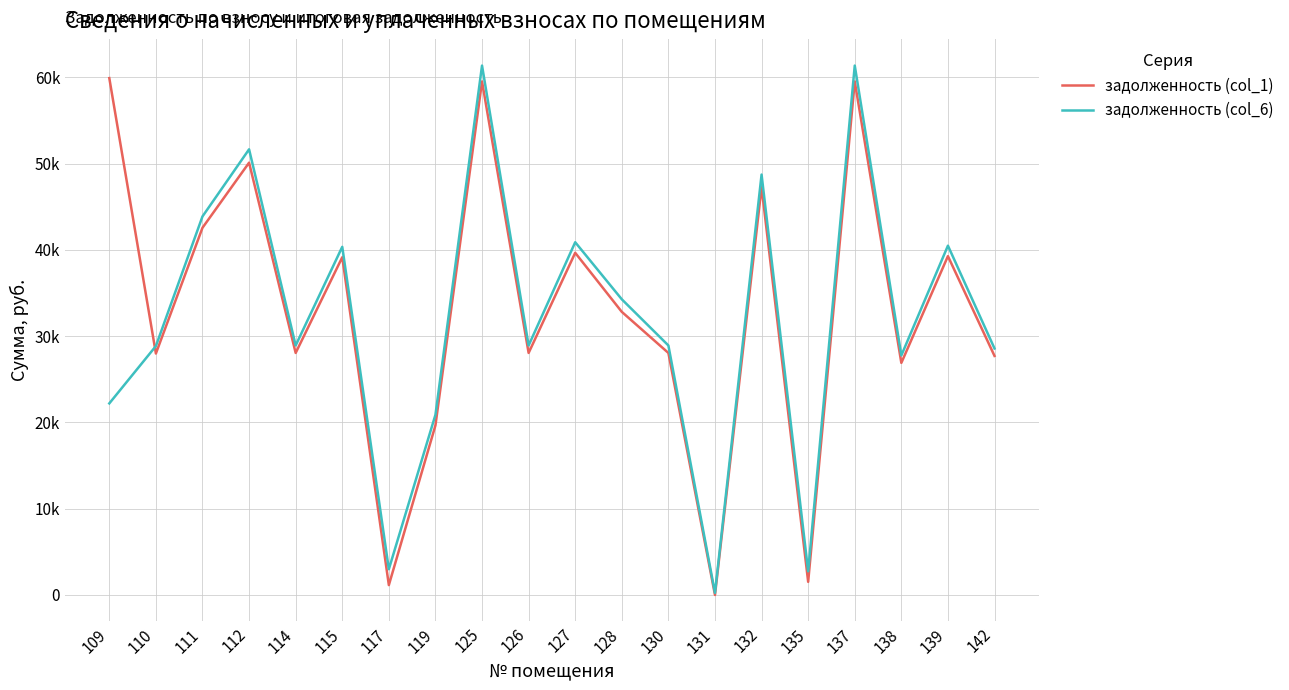

How many interior local valleys does the задолженность (col_1) series have?

7